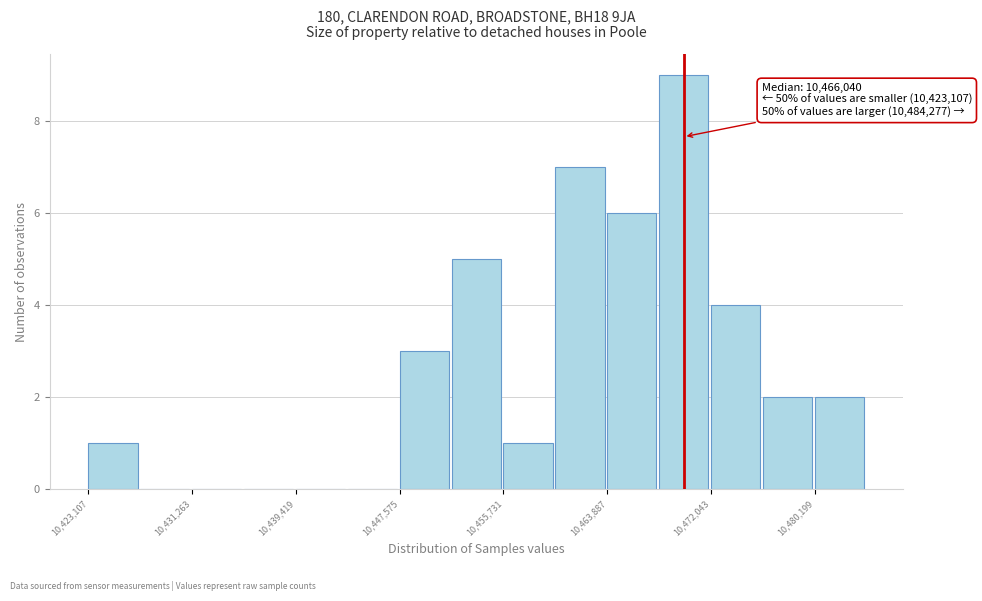

Which range on the x-axis has the tallest bar?

10468000 to 10472000